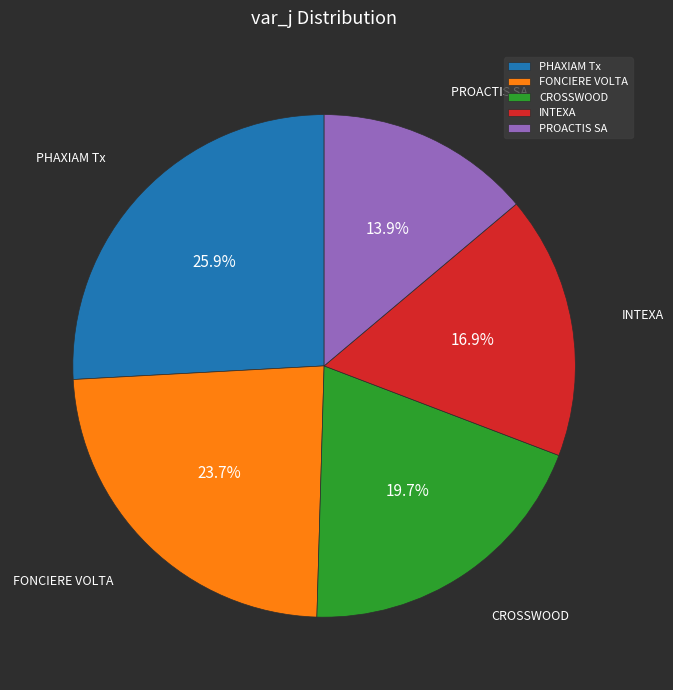

What is the smallest slice in the pie chart?

PROACTIS SA